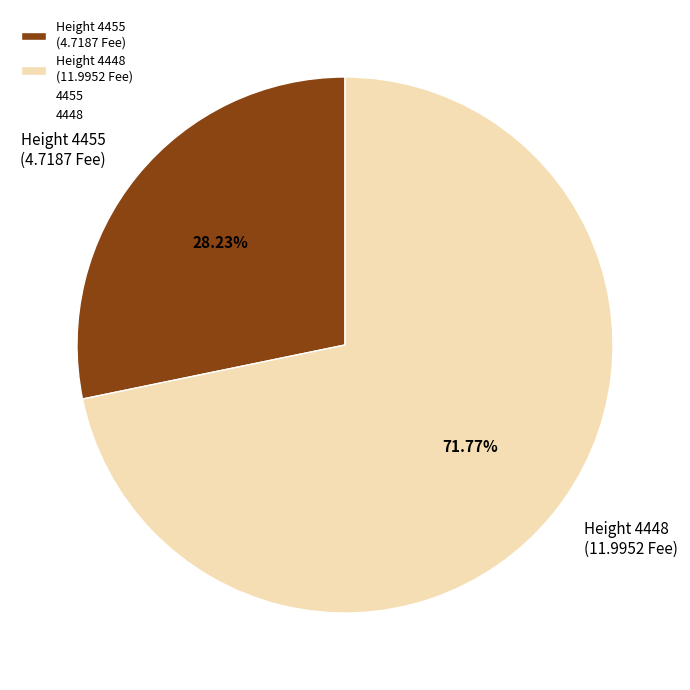

Is there a majority slice in this chart?

Yes